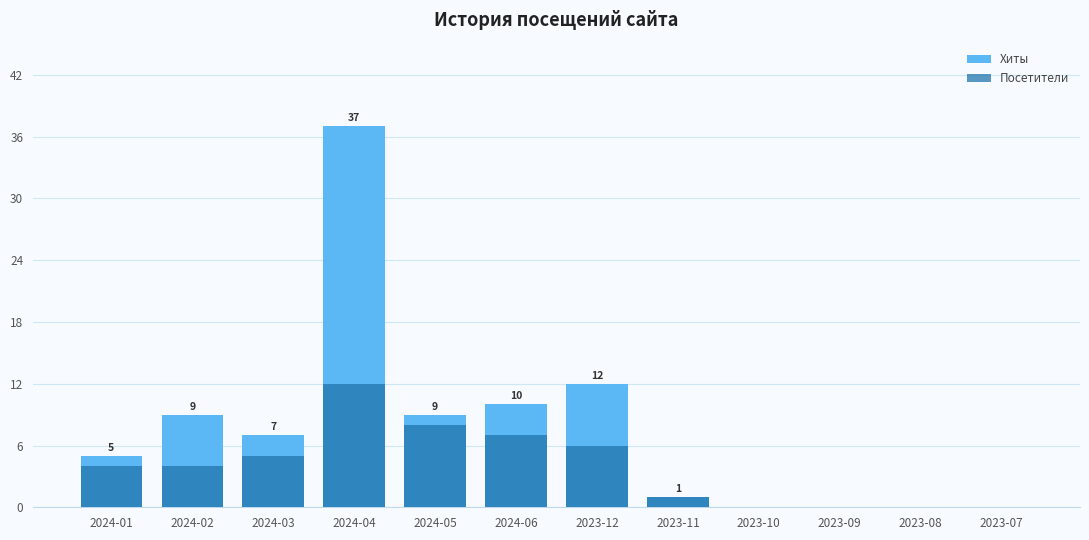

Rank the categories by Хиты value from lowest to highest.

2023-10, 2023-09, 2023-08, 2023-07, 2023-11, 2024-01, 2024-03, 2024-02, 2024-05, 2024-06, 2023-12, 2024-04